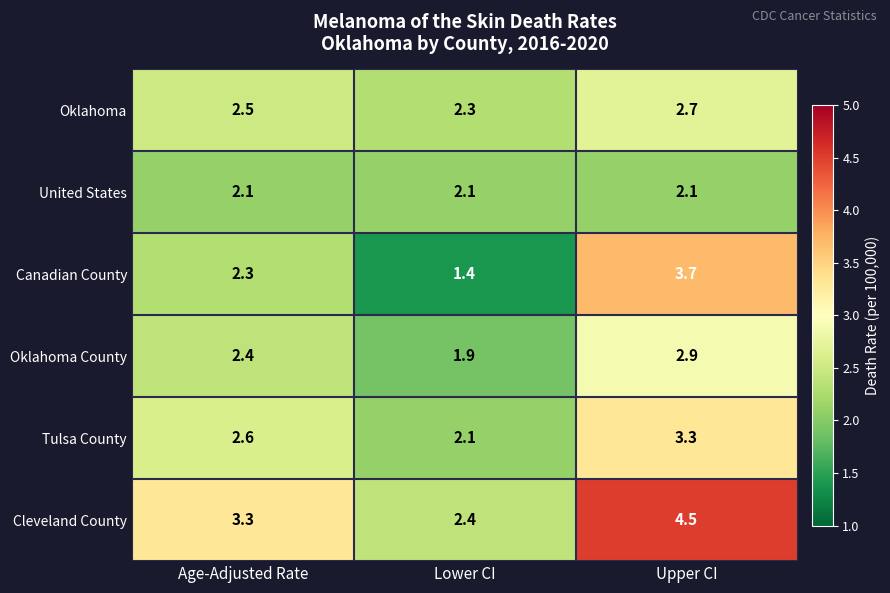

Is it true that Oklahoma equals 4.0 at Upper CI?

False